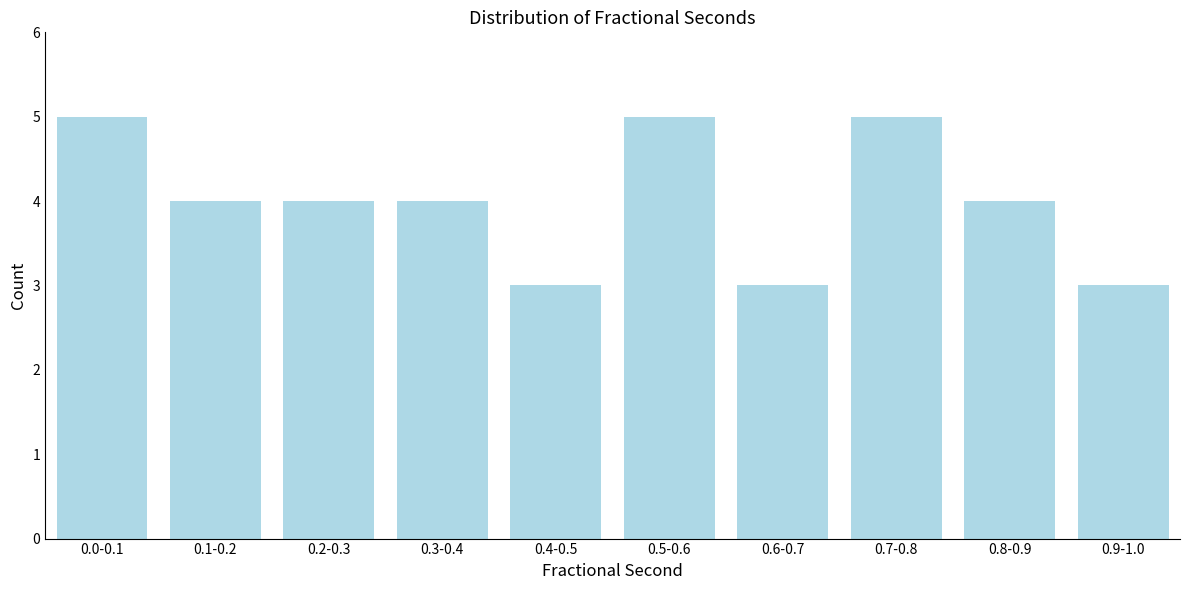

Reading left to right, transcribe all the data shown in this chart.

0.0-0.1=5	0.1-0.2=4	0.2-0.3=4	0.3-0.4=4	0.4-0.5=3	0.5-0.6=5	0.6-0.7=3	0.7-0.8=5	0.8-0.9=4	0.9-1.0=3